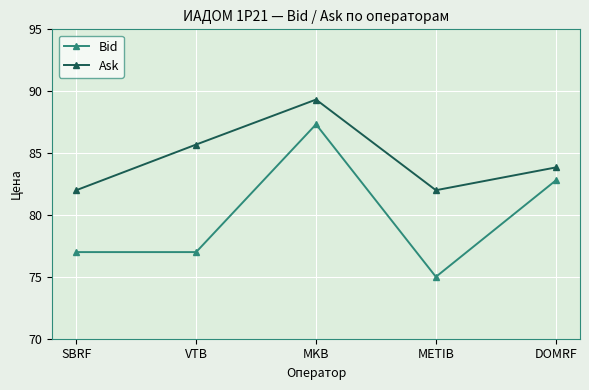

Which series has the largest total across all categories?

Ask